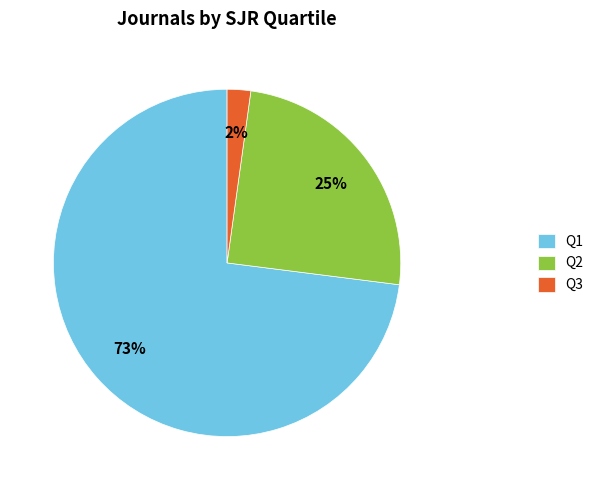

Combined, do Q1 and Q2 account for over 50%?

Yes